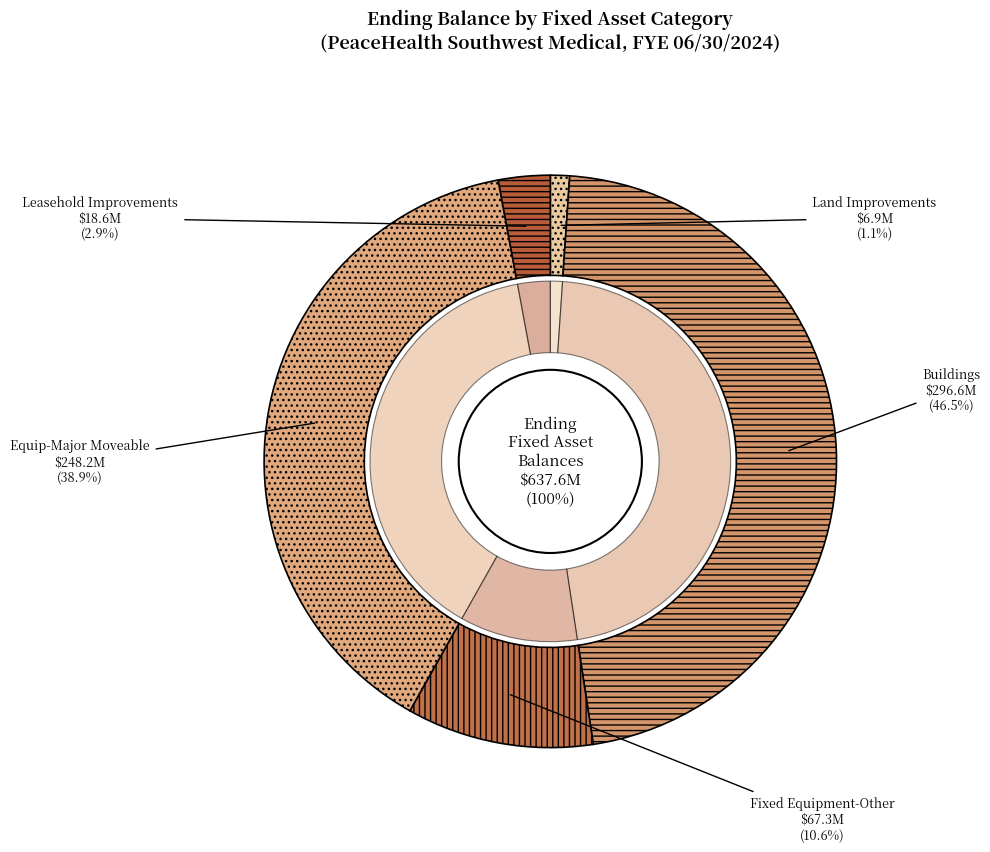

To the nearest percent, what is the difference between the largest and smallest slice percentages?

45%